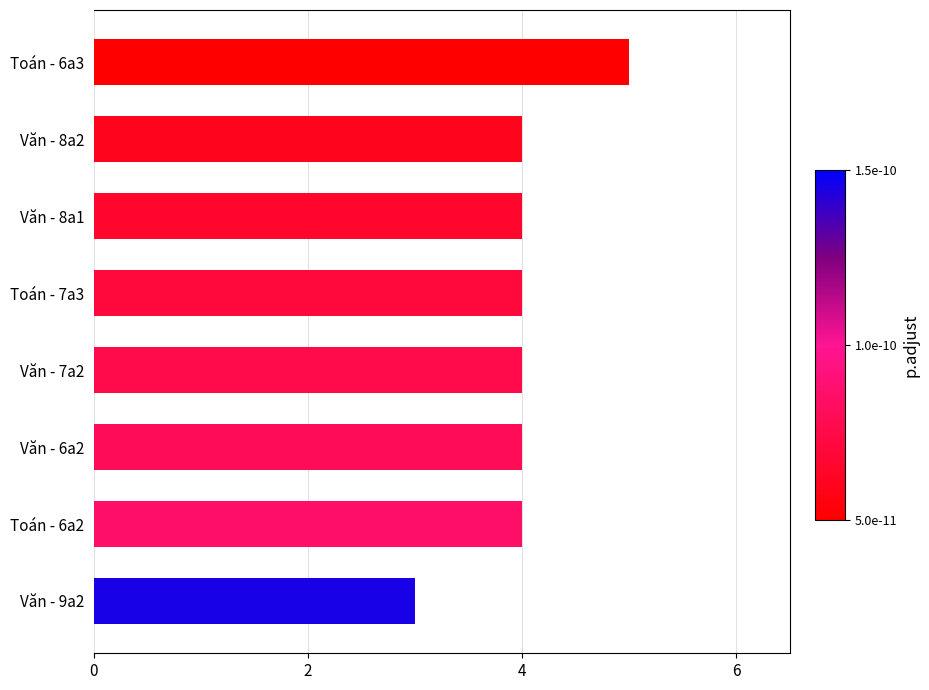

How many values are between 4 and 5?

7